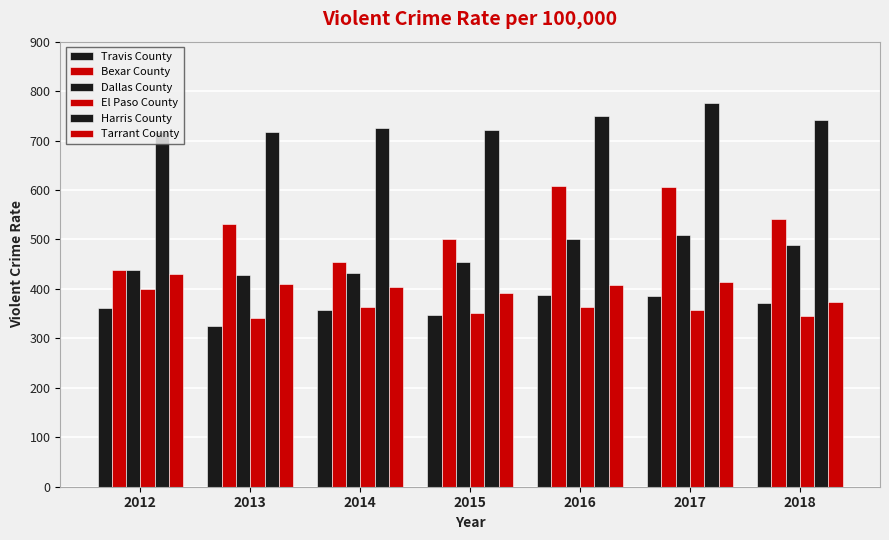

How many categories are shown in the chart?

7